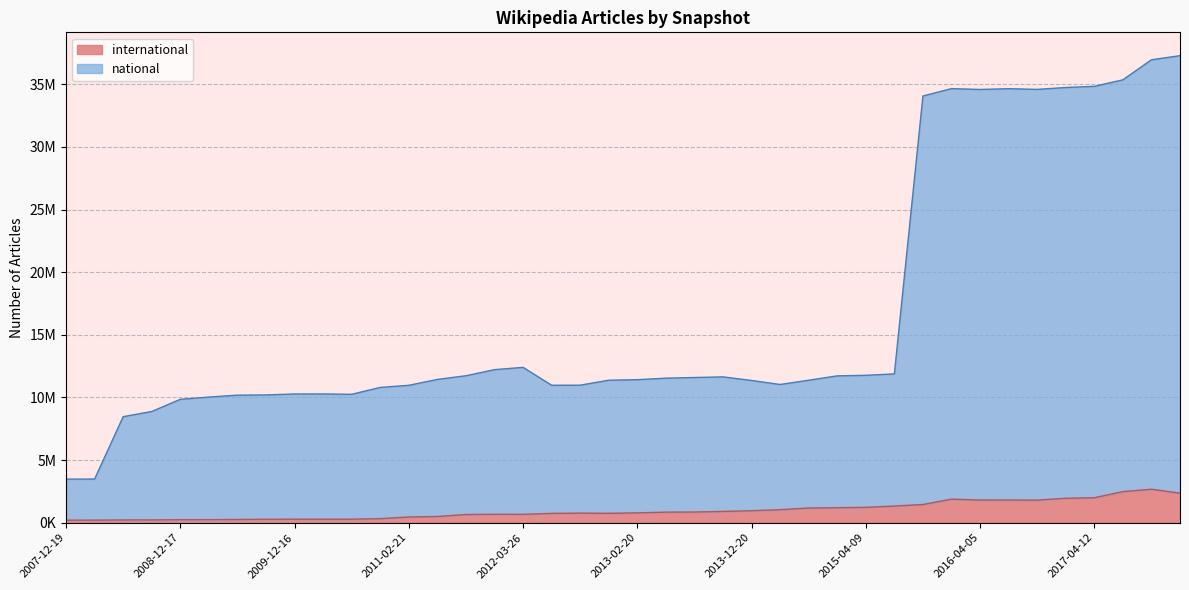

Rank the series by their maximum value, from highest to lowest.

national, international